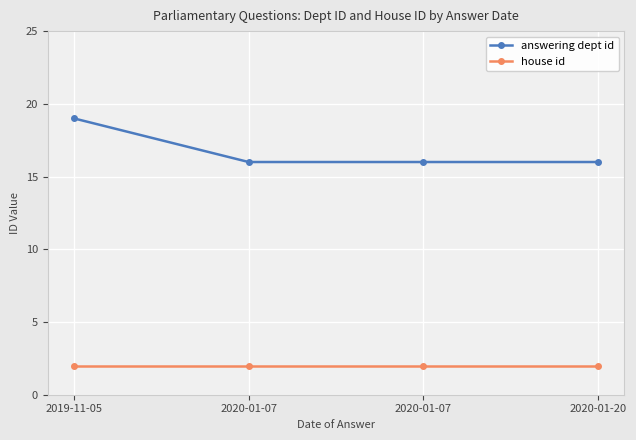

How many data points does each series have?

4